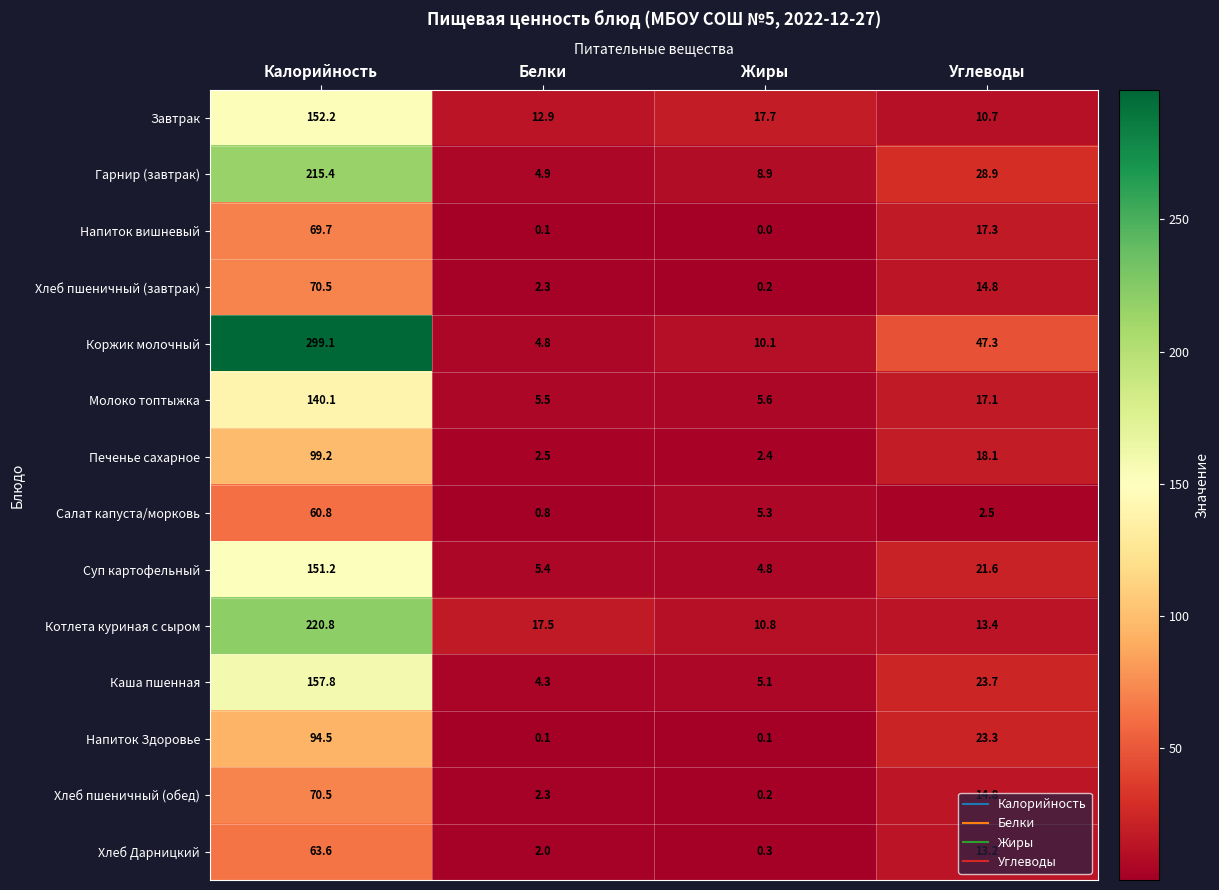

What is the difference between the Молоко топтыжка values at Калорийность and Углеводы?

123.0